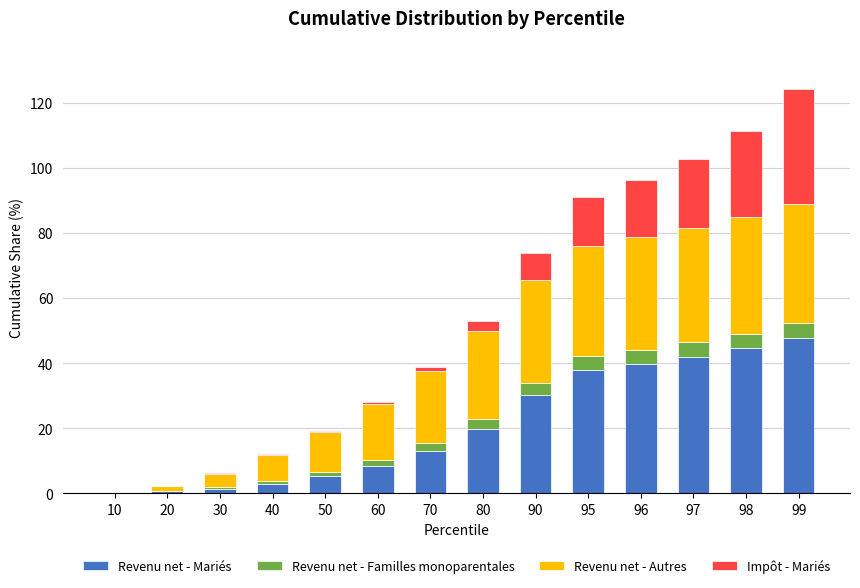

At which category is the sum across all series the highest?

99